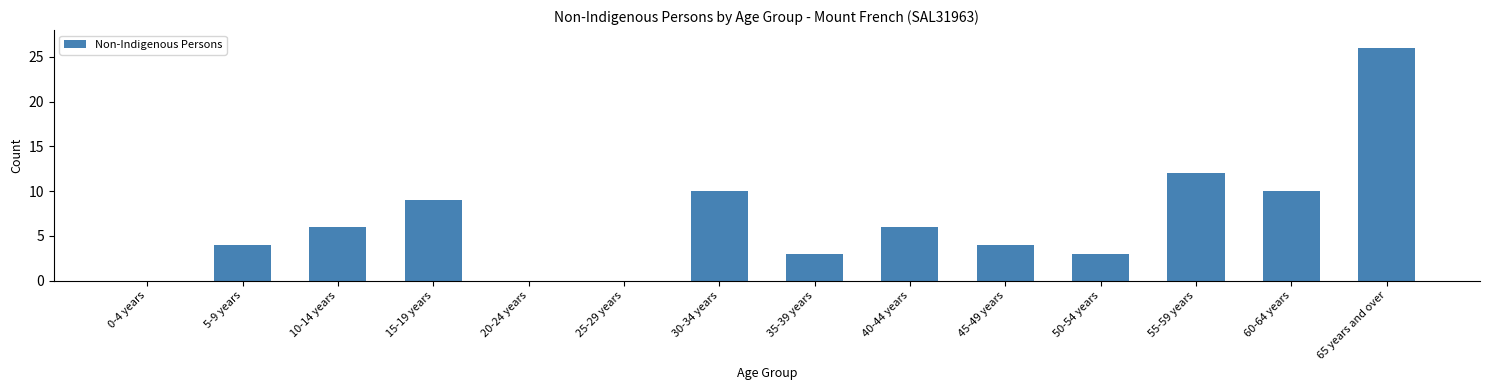

Reading left to right, extract all data points from this chart.

0-4 years=0	5-9 years=4	10-14 years=6	15-19 years=9	20-24 years=0	25-29 years=0	30-34 years=10	35-39 years=3	40-44 years=6	45-49 years=4	50-54 years=3	55-59 years=12	60-64 years=10	65 years and over=26